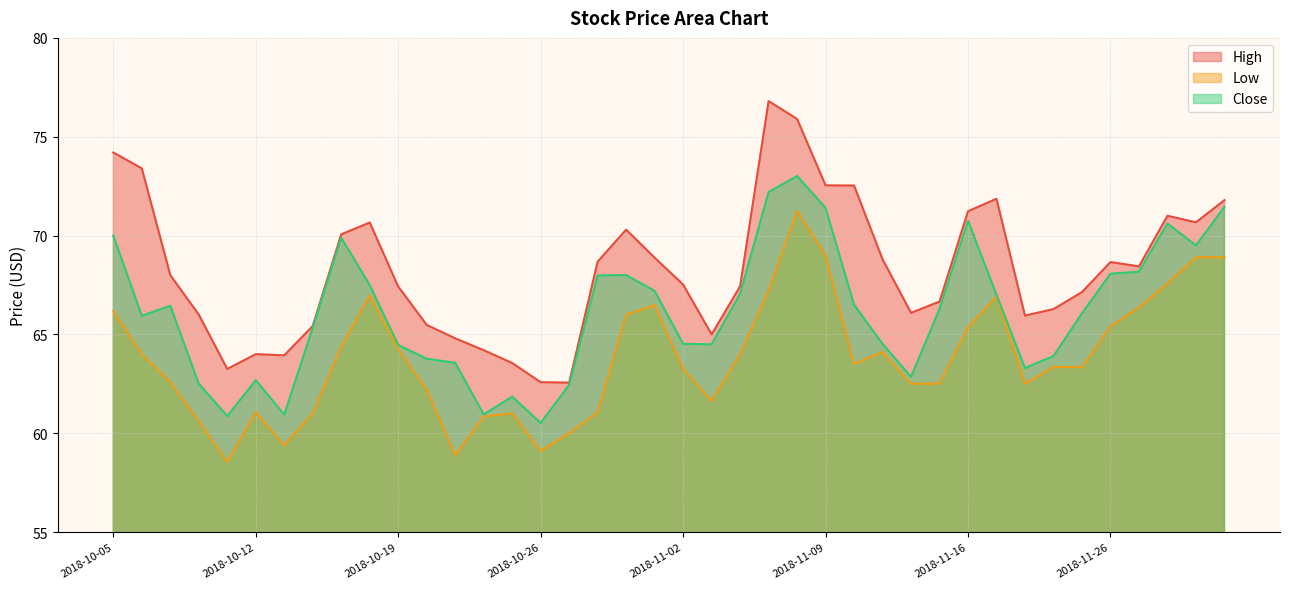

In Low, how many points are higher than both neighbors (excluding endpoints)?

8